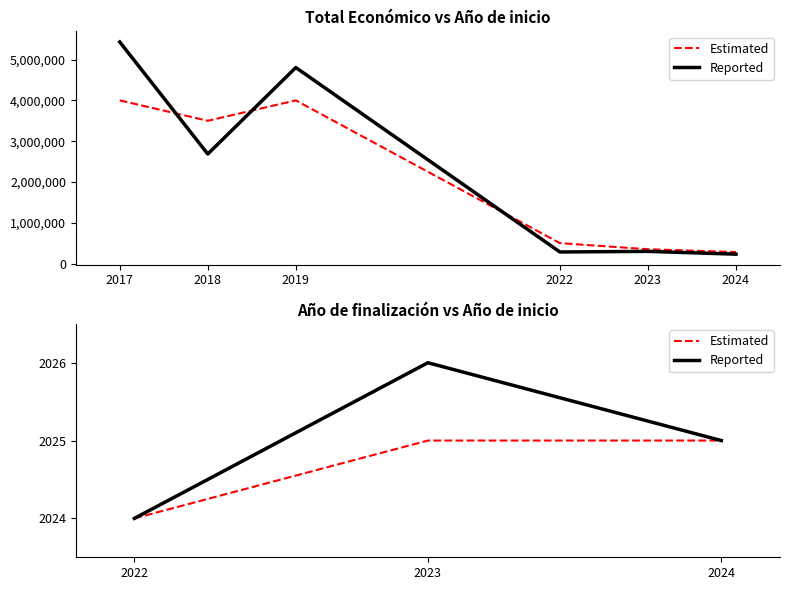

How many Reported values are between 2024 and 2026?

3